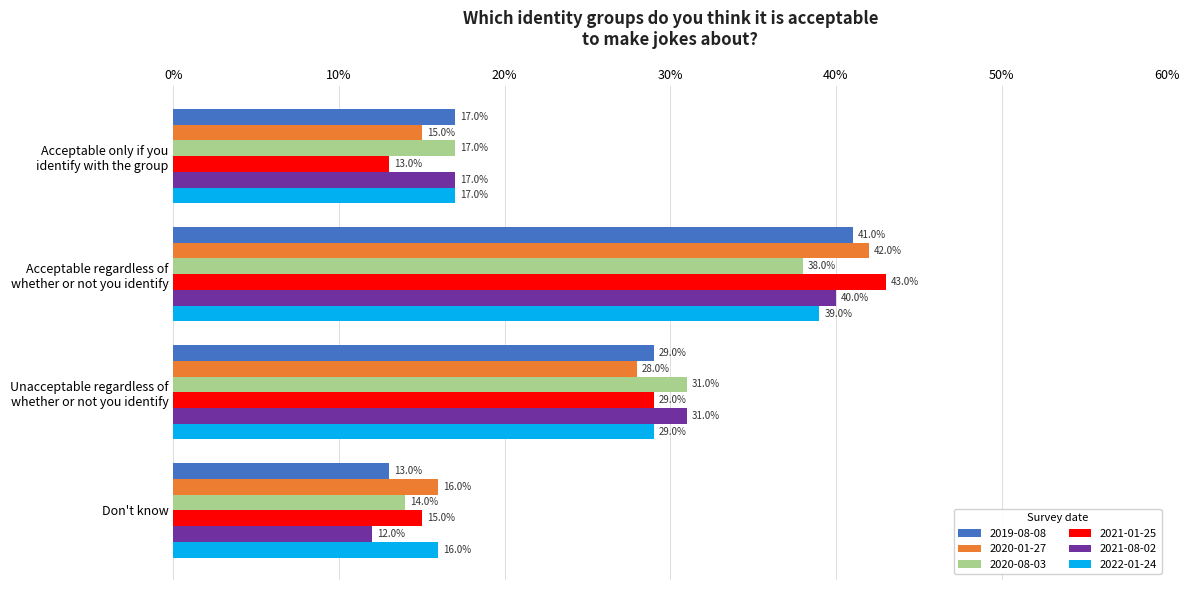

What are all the series names shown in the legend?

2019-08-08, 2020-01-27, 2020-08-03, 2021-01-25, 2021-08-02, 2022-01-24